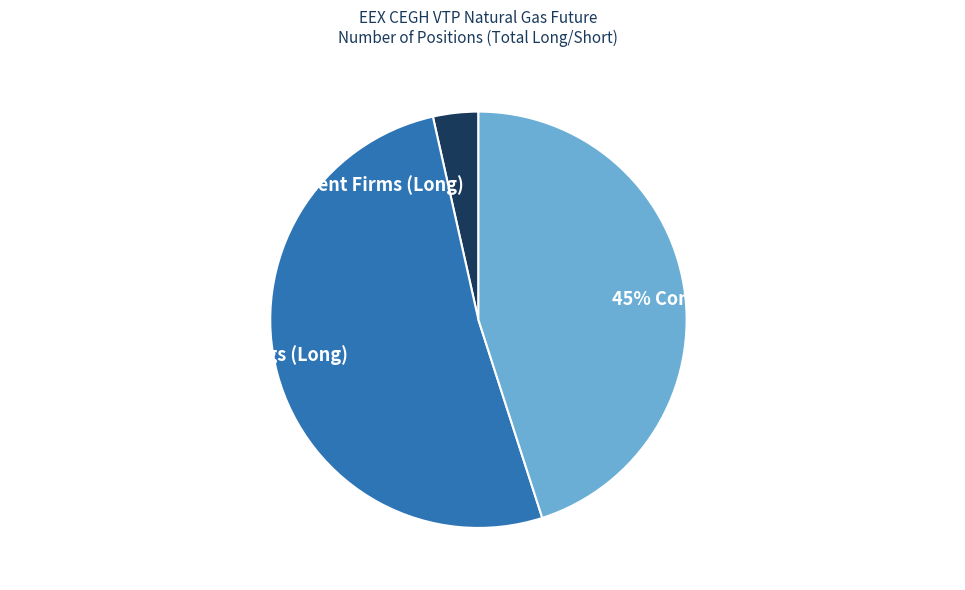

Is there a majority slice in this chart?

Yes